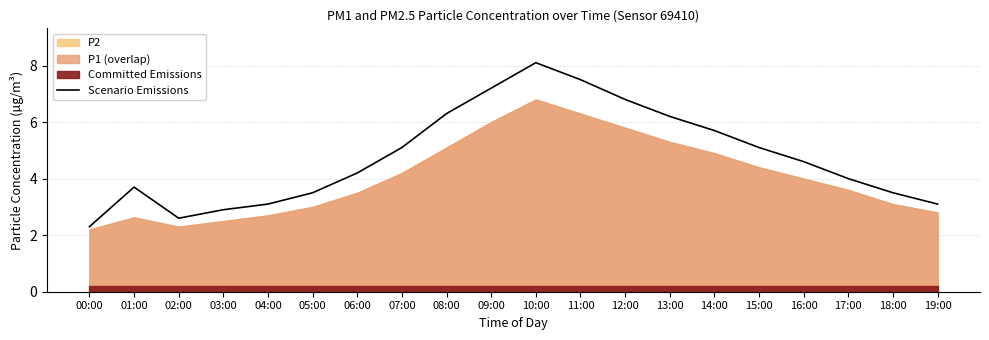

What position from the right is 10:00?

10